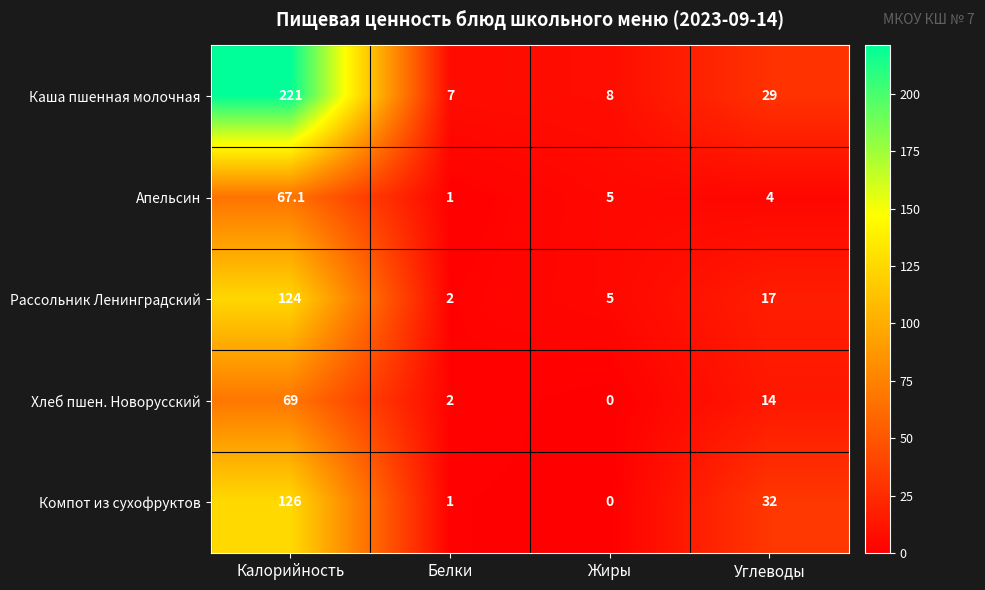

What is the difference between the maximum and minimum values in the Хлеб пшен. Новорусский series?

69.0